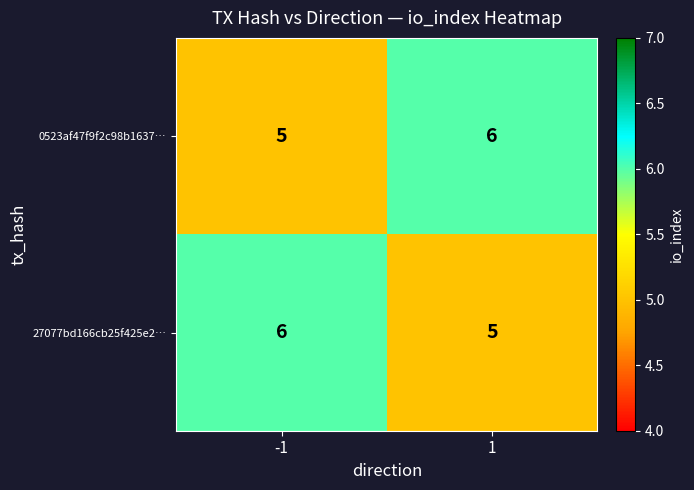

How many values in the 27077bd166cb25f425e2… series are below 6?

1